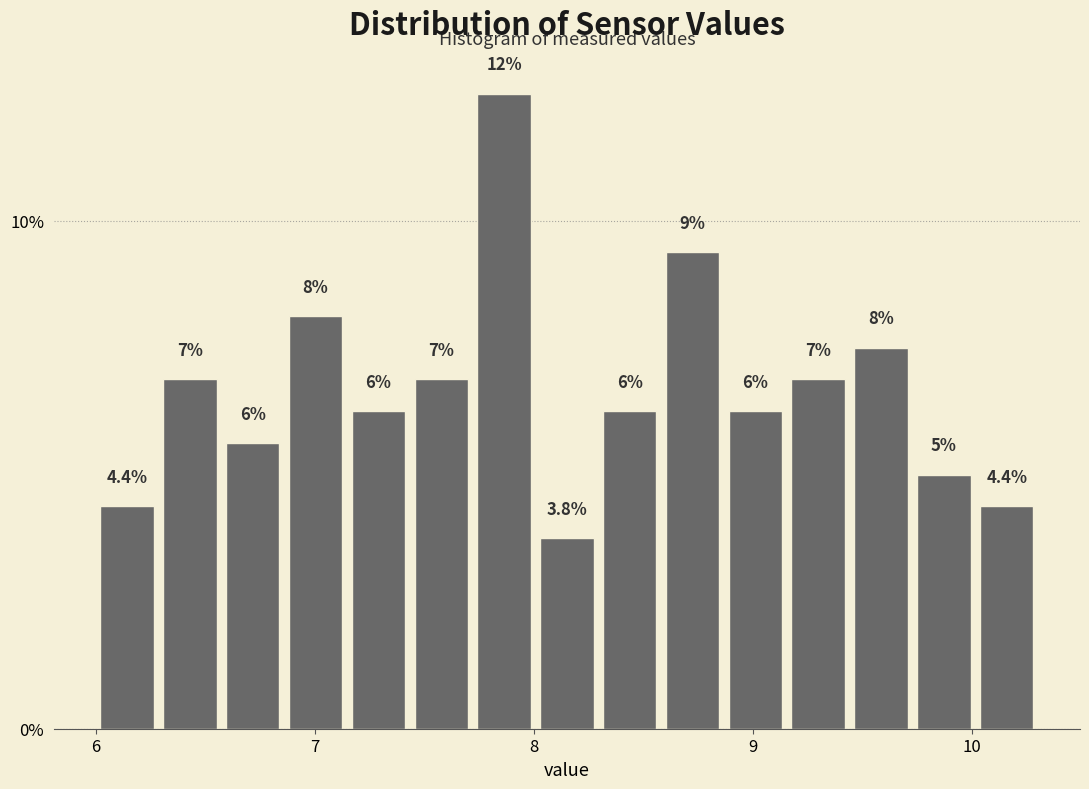

Read against the x-axis, roughly where is the centre of the tallest bar?

7.9